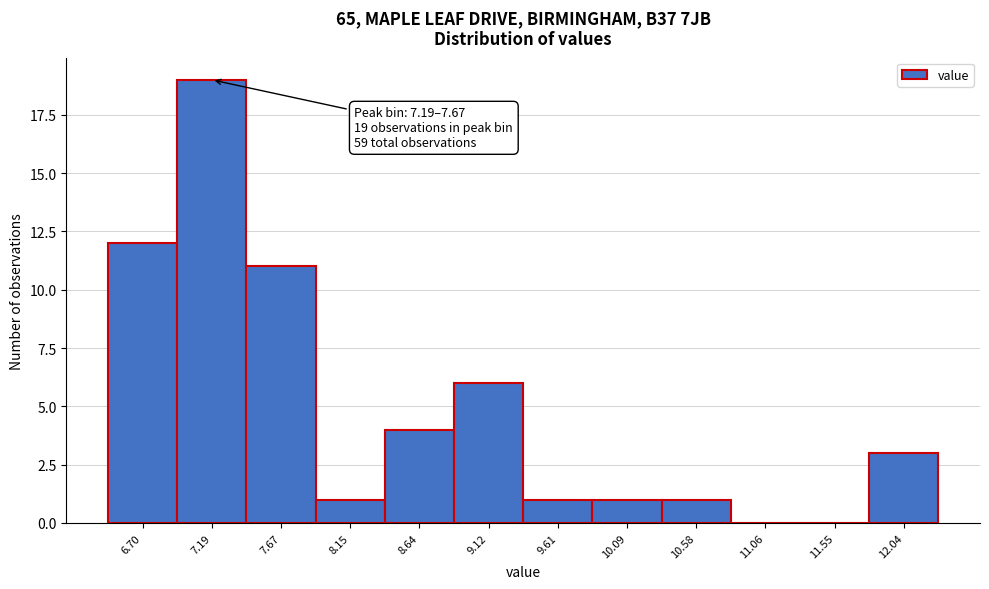

Reading right to left, what are all the values shown in this chart?

12.04=3	11.55=0	11.06=0	10.58=1	10.09=1	9.61=1	9.12=6	8.64=4	8.15=1	7.67=11	7.19=19	6.70=12